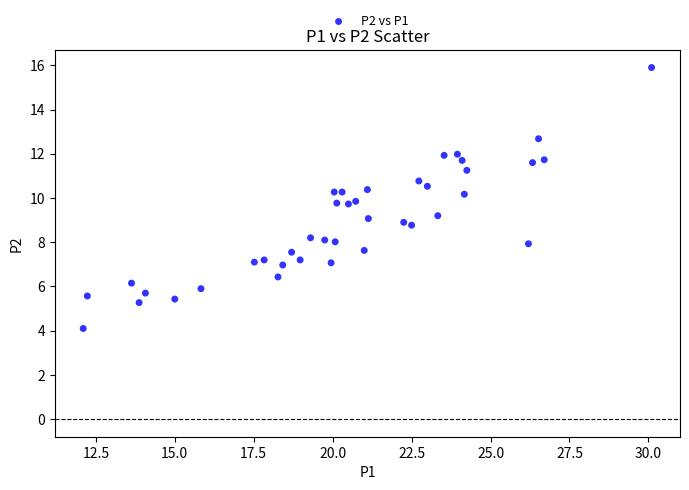

What is the range of X values (max minus min)?

18.0